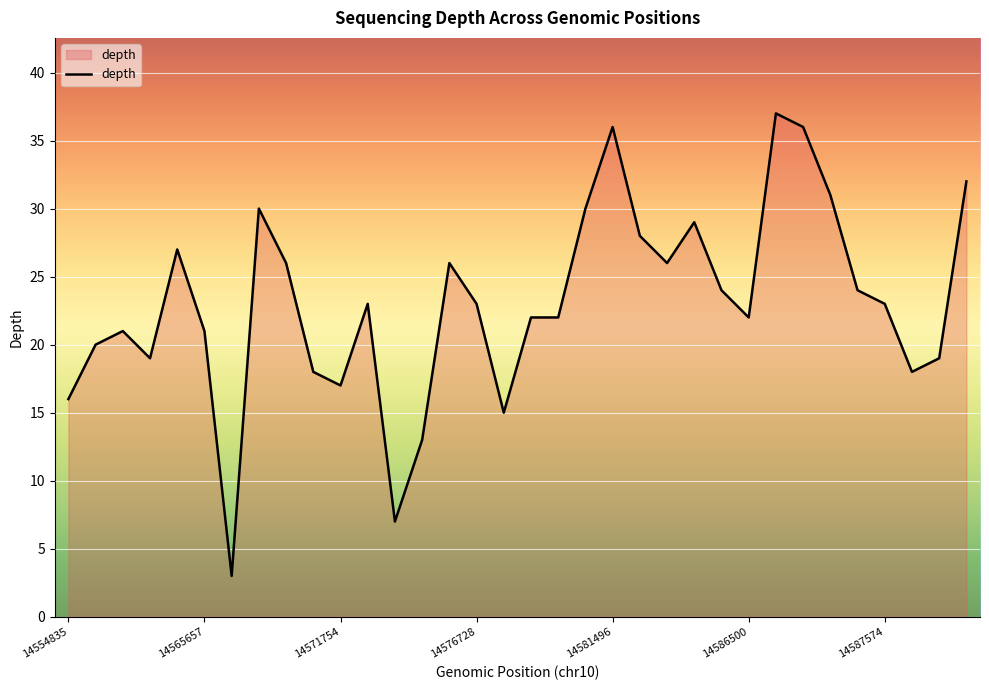

Reading left to right, what are all the values shown in this chart?

16	20	21	19	27	21	3	30	26	18	17	23	7	13	26	23	15	22	22	30	36	28	26	29	24	22	37	36	31	24	23	18	19	32